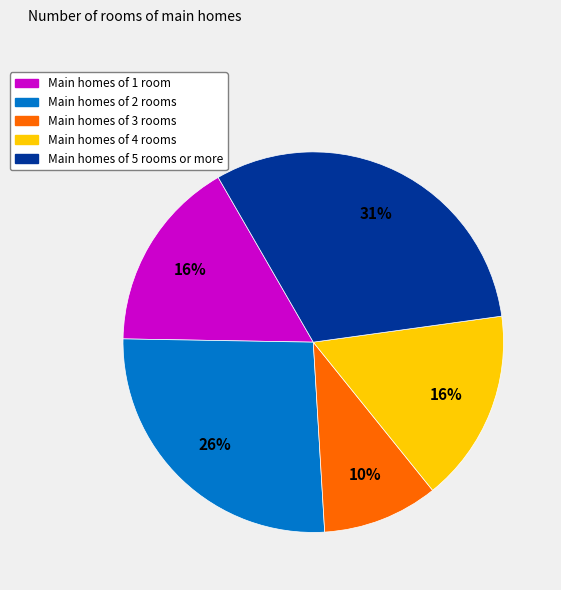

Is there any slice that represents more than half of the pie?

No